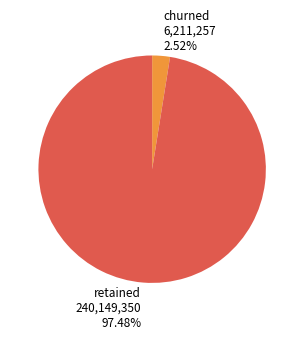

How many segments does this pie chart have?

2